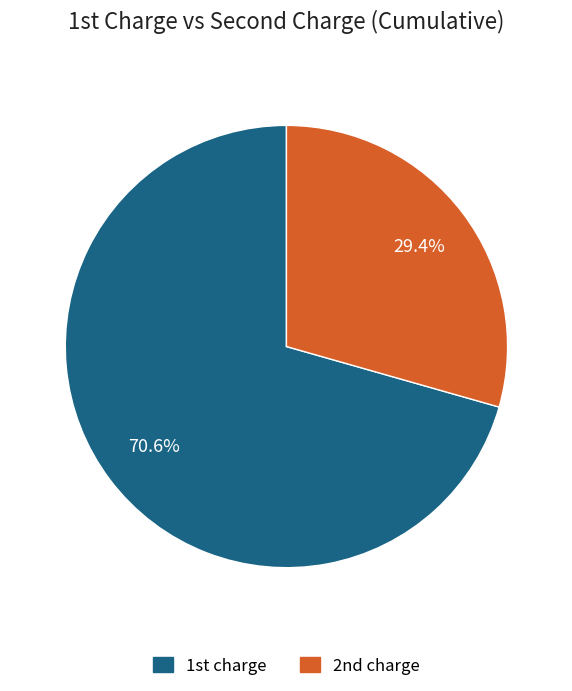

Is there any slice that represents more than half of the pie?

Yes